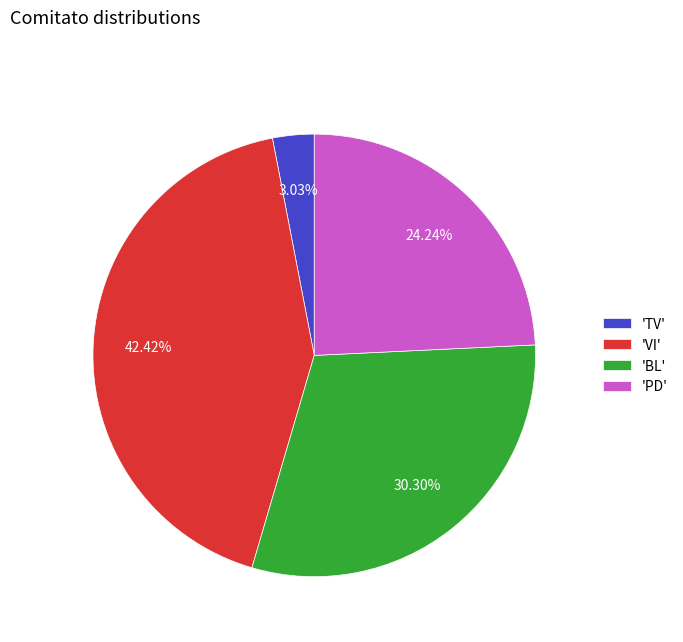

Which slice is the smallest?

'TV'